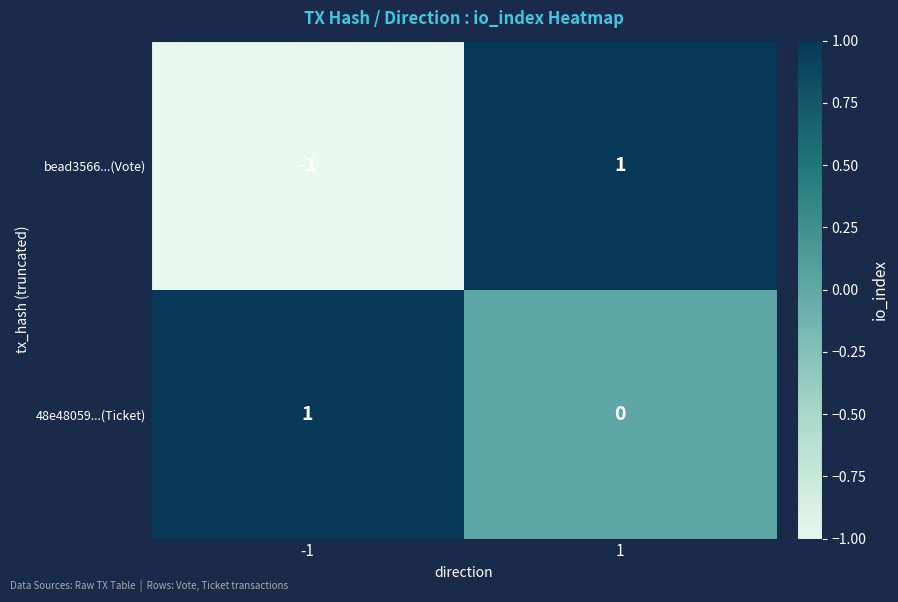

Which series has the largest range (max minus min)?

bead3566...(Vote)